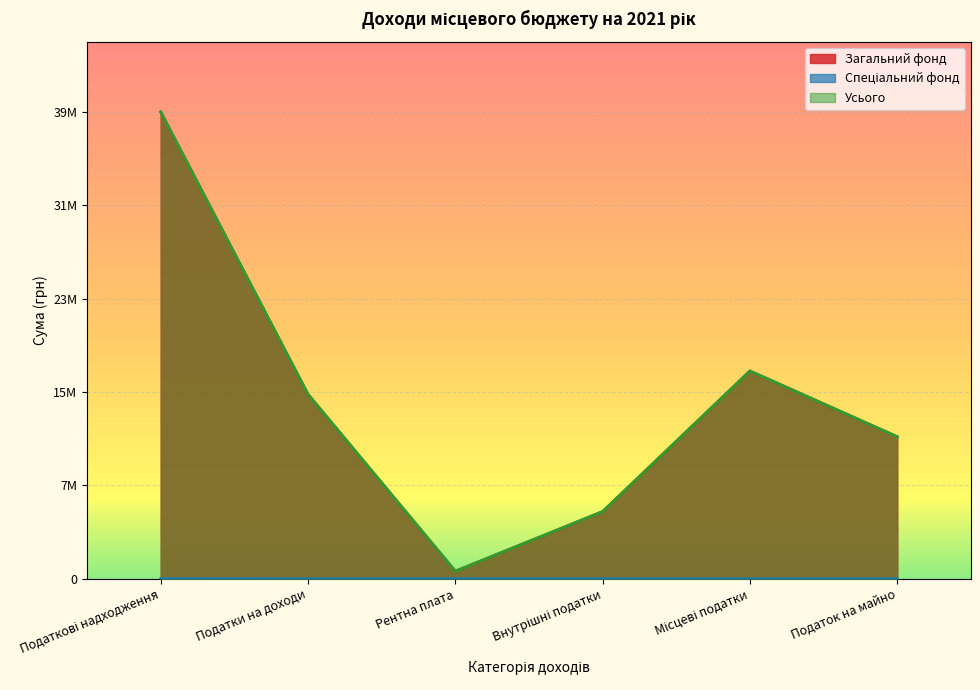

List the series in order of their peak value, lowest first.

Спеціальний фонд, Загальний фонд, Усього